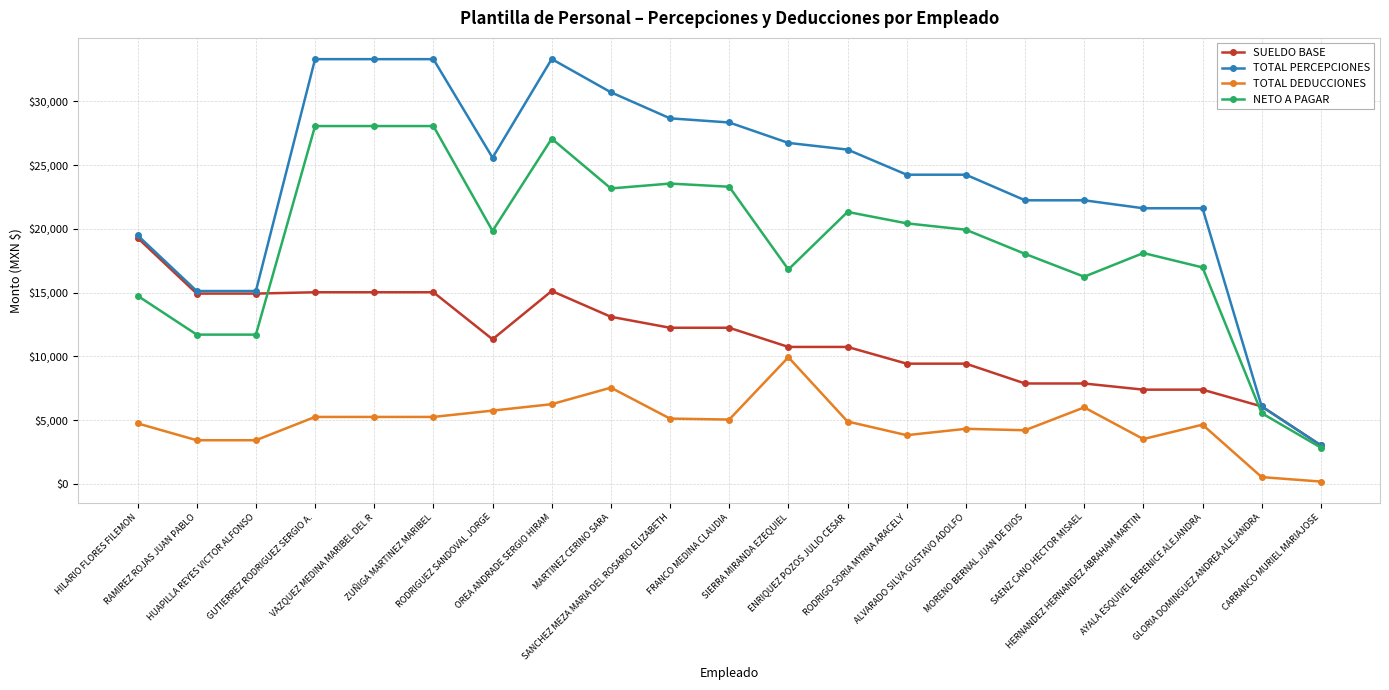

True or false: TOTAL PERCEPCIONES has more than 0 interior local peaks.

True